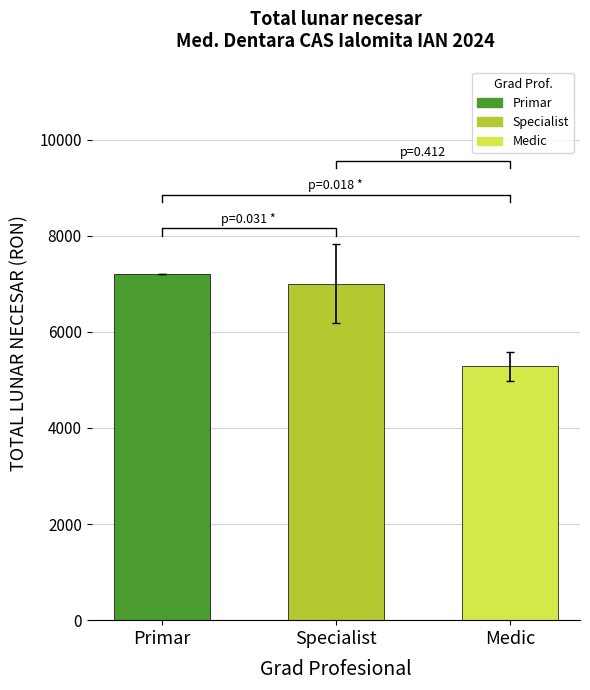

Reading right to left, list all the values displayed in this chart.

5280	7000	7200